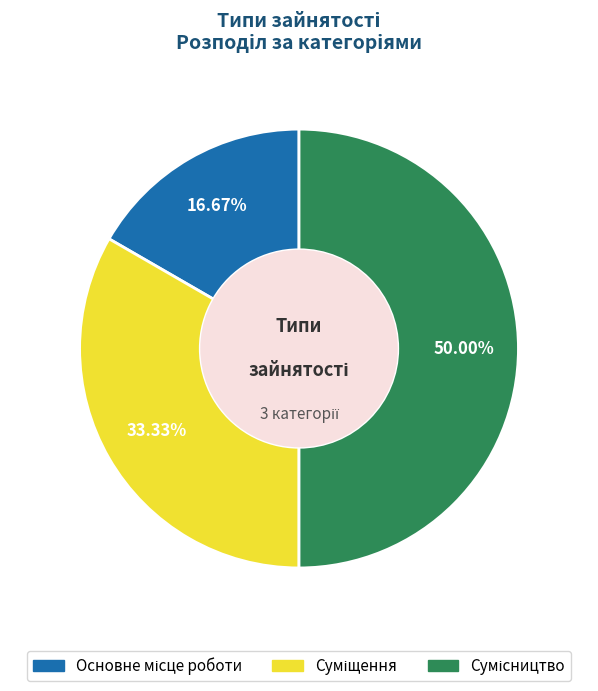

Between Сумісництво and Суміщення, which is larger?

Сумісництво